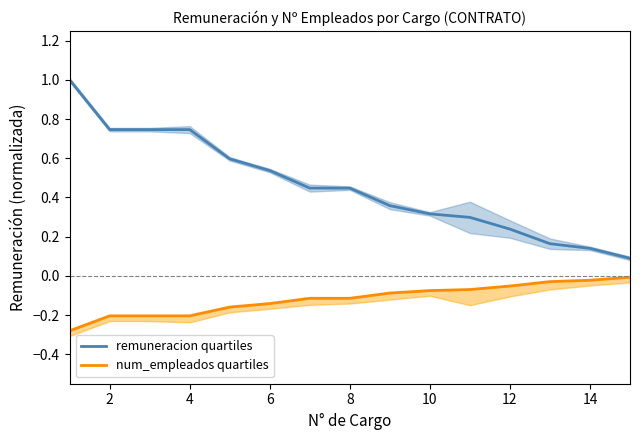

What is the difference between the maximum and minimum values in the remuneracion quartiles series?

0.9